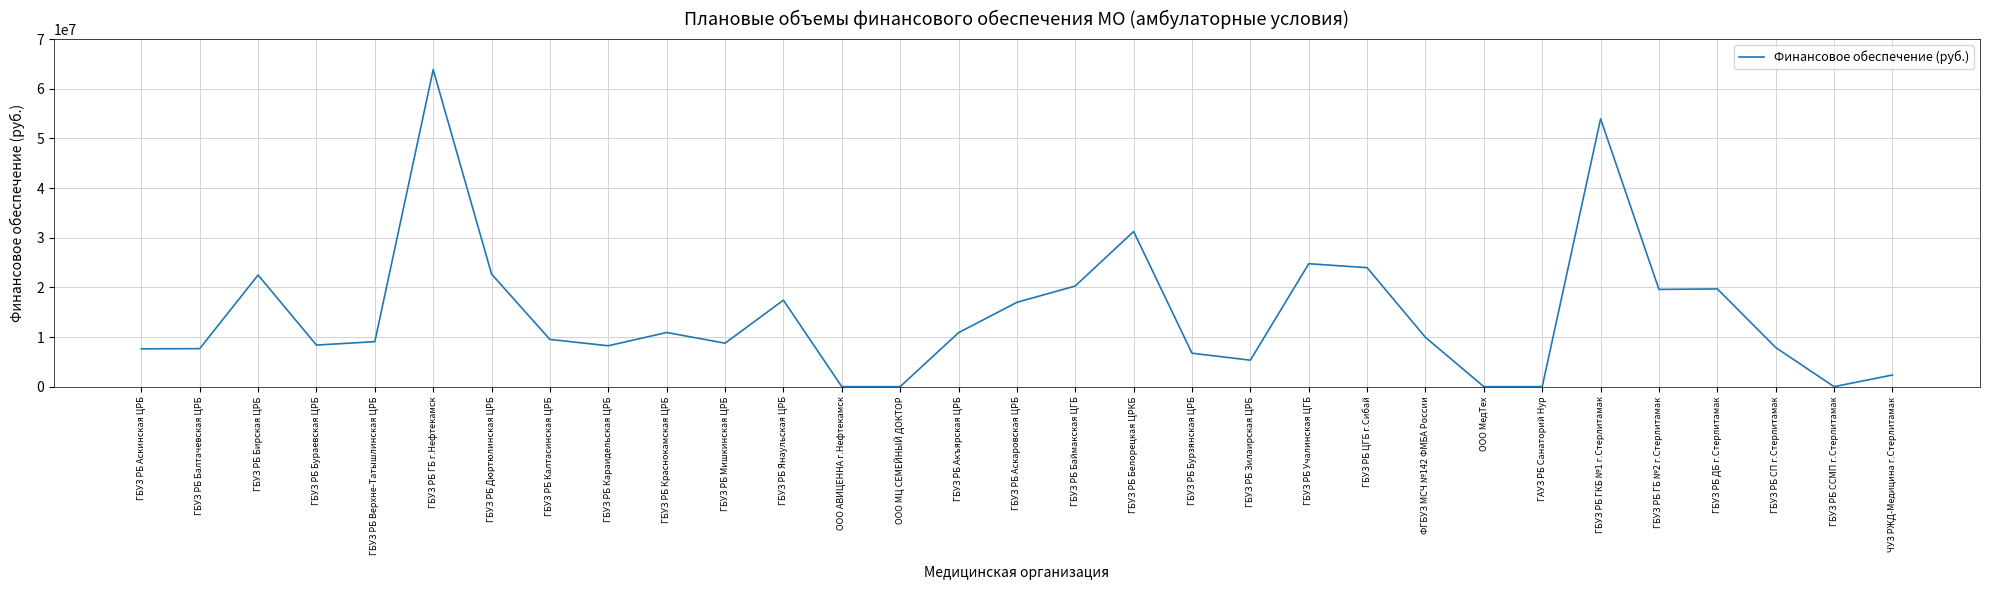

What is the difference between the values at ГБУЗ РБ Бураевская ЦРБ and ГБУЗ РБ Акъярская ЦРБ?

2492133